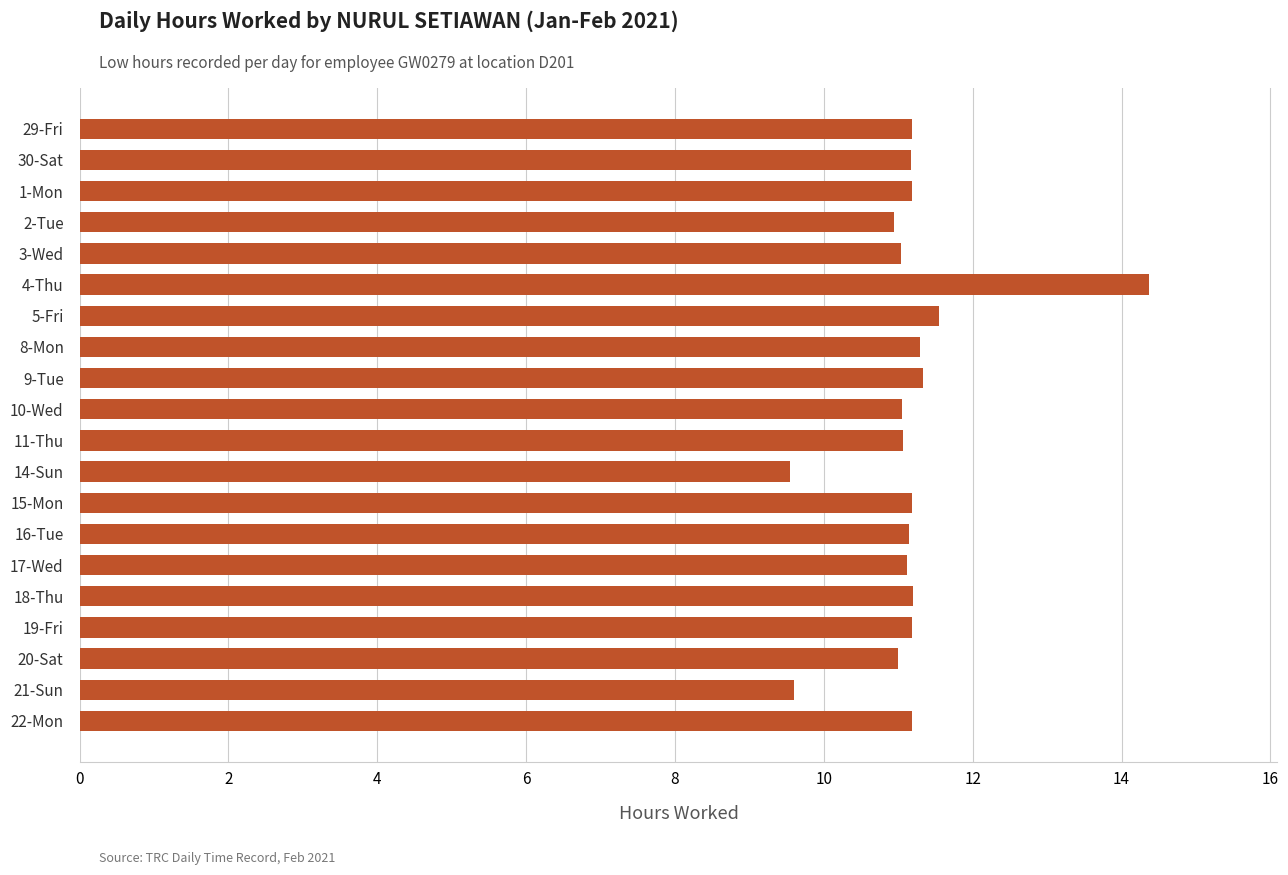

True or false: the data shows 19.2 at 4-Thu.

False